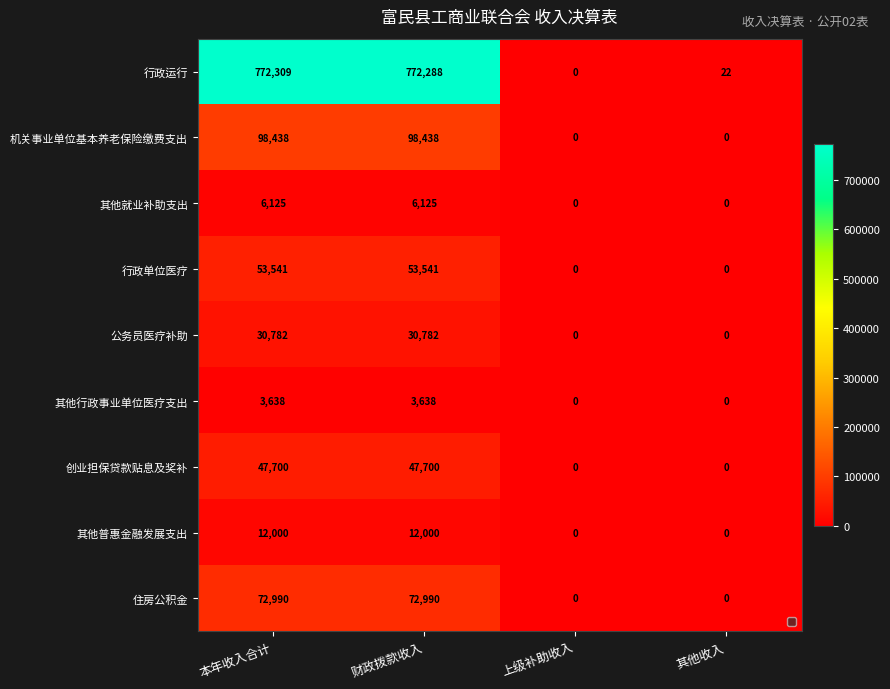

How many 其他就业补助支出 values are between 0 and 6125?

4